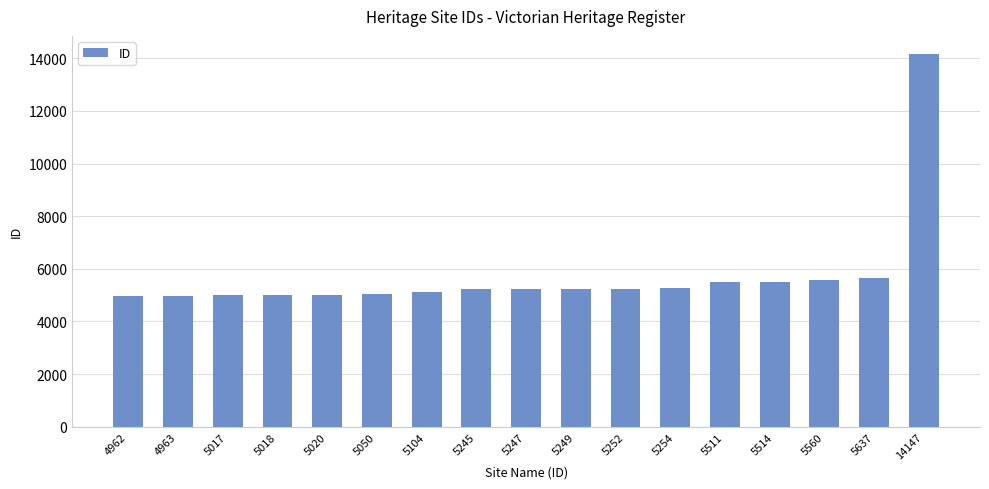

Between 5247 and 5050, which is larger?

5247